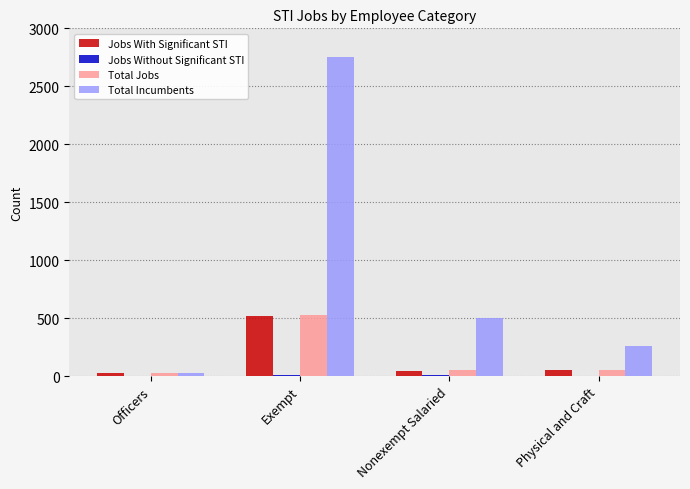

How many data points does each series have?

4